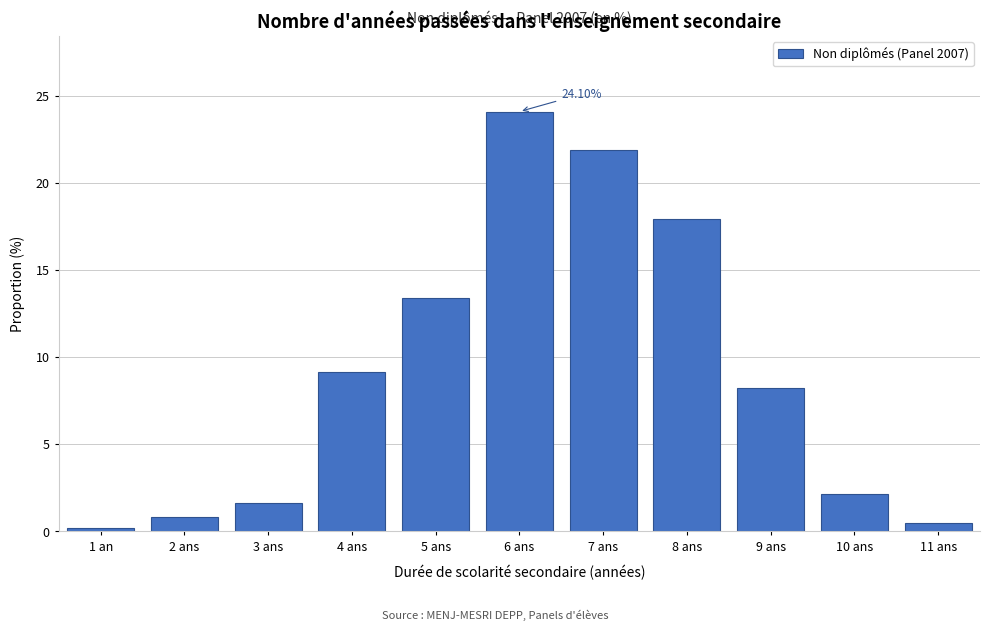

What is the average value?

9.1